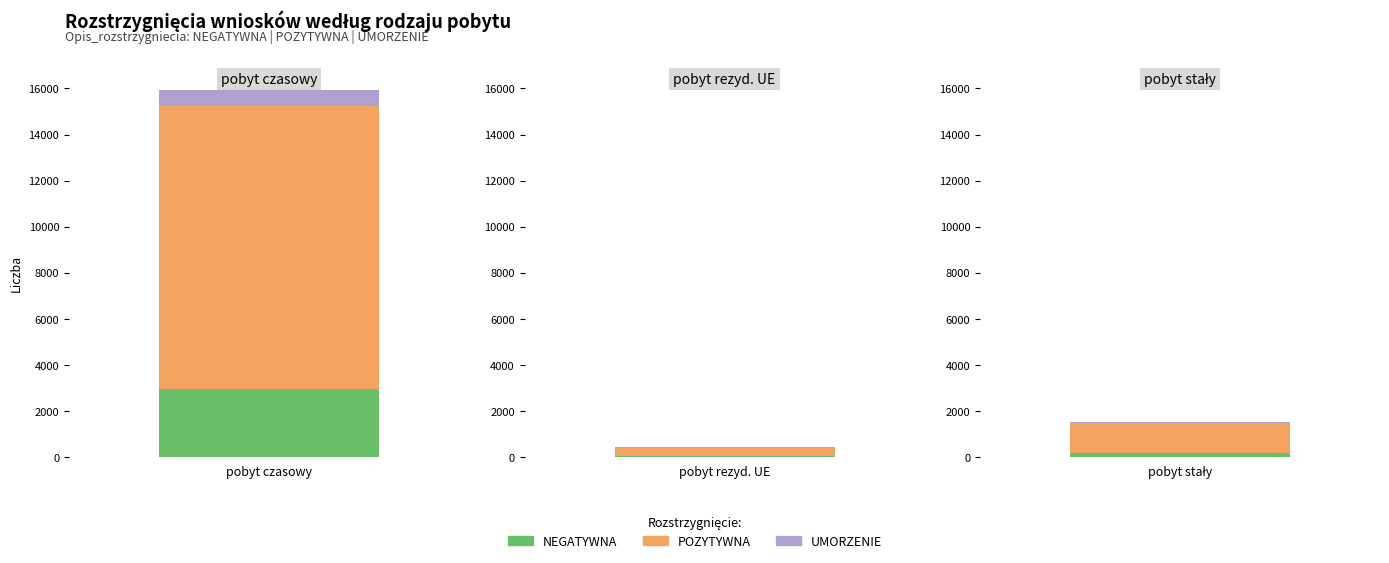

Rank the series by their maximum value, from highest to lowest.

POZYTYWNA, NEGATYWNA, UMORZENIE